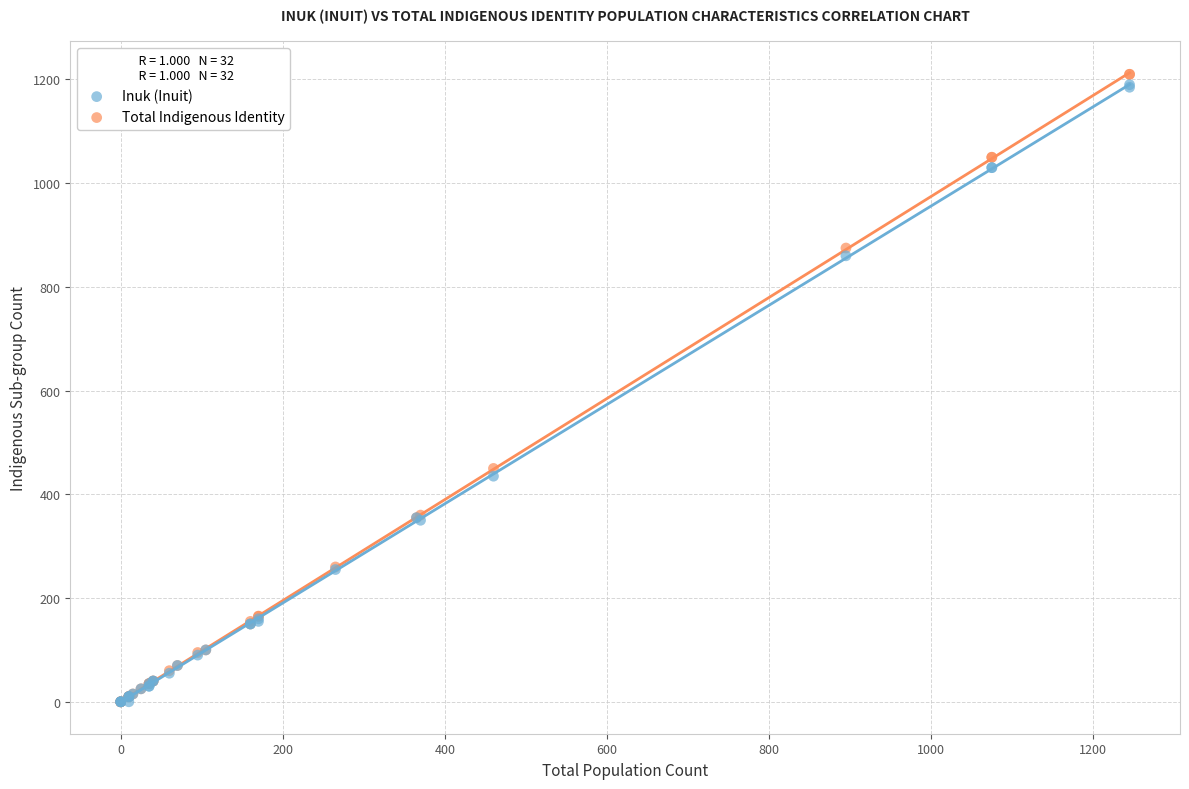

Which series reaches the maximum Y coordinate?

Total Indigenous Identity